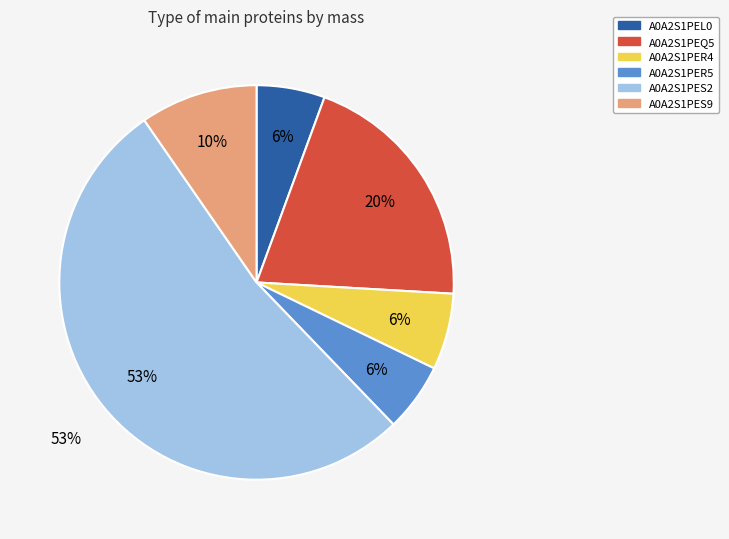

Is it true that A0A2S1PEL0 is 1% of the pie?

False